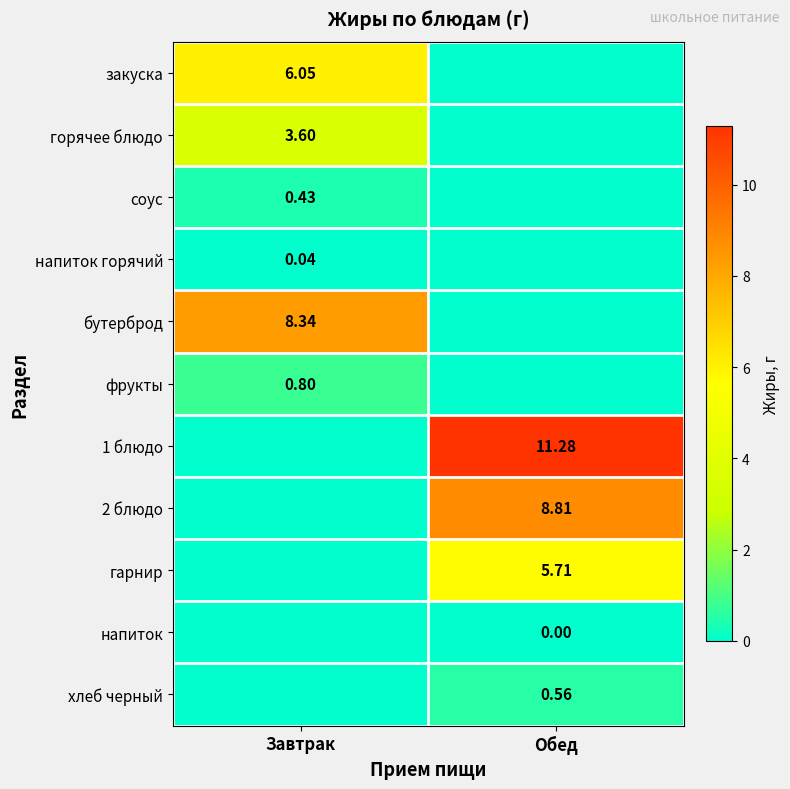

At how many categories does at least one series exceed 10?

1